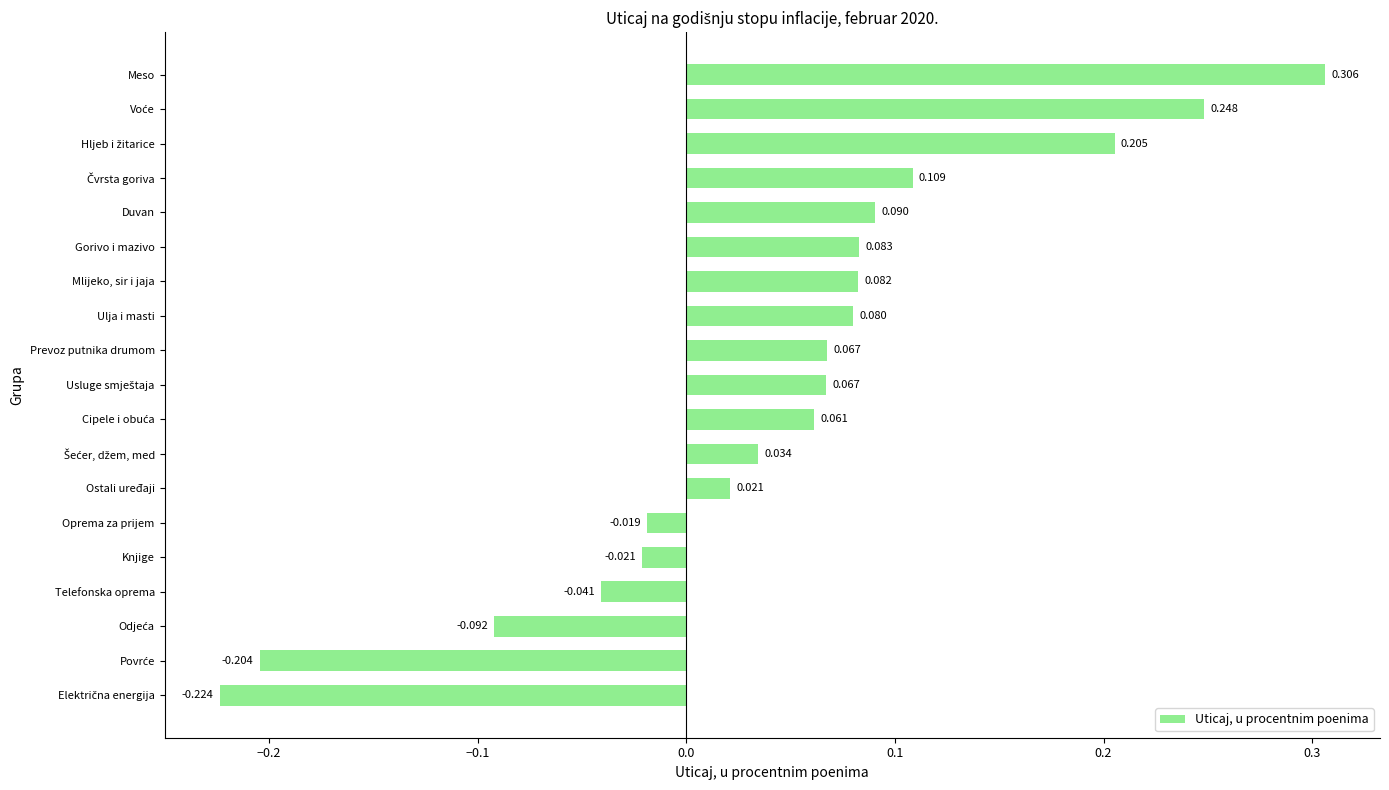

Where is the data nearest to the value 0?

Oprema za prijem